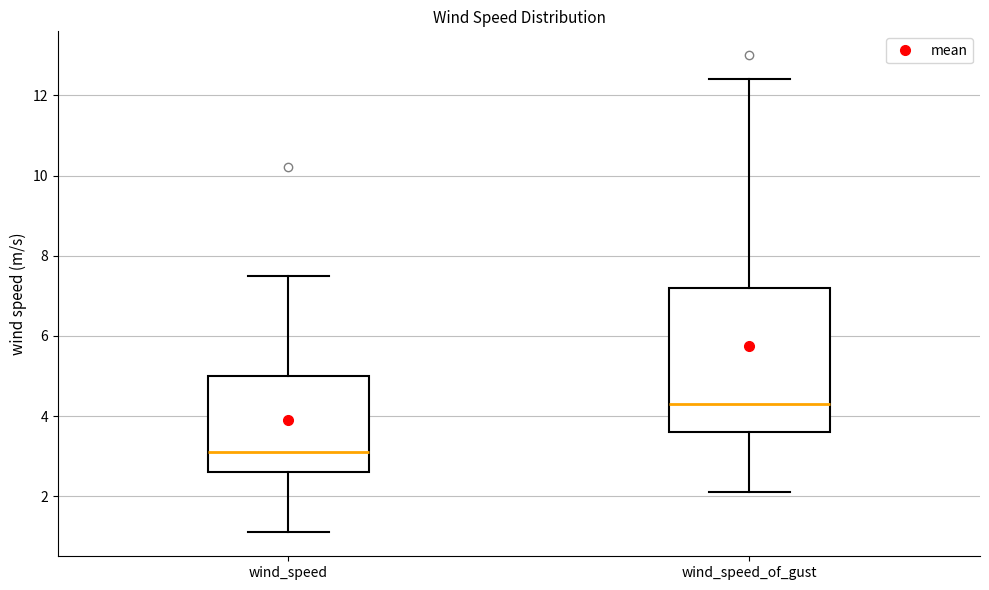

Reading left to right, read every box against the y-axis: the position of its median line, the range the box covers, and the ends of its whiskers. The values are not printed on the chart, so give them approximately, as read against the axis.

wind_speed: median 3.2, box 2.6 to 5.0, whiskers 1.2 to 7.6
wind_speed_of_gust: median 4.4, box 3.6 to 7.2, whiskers 2.2 to 12.4